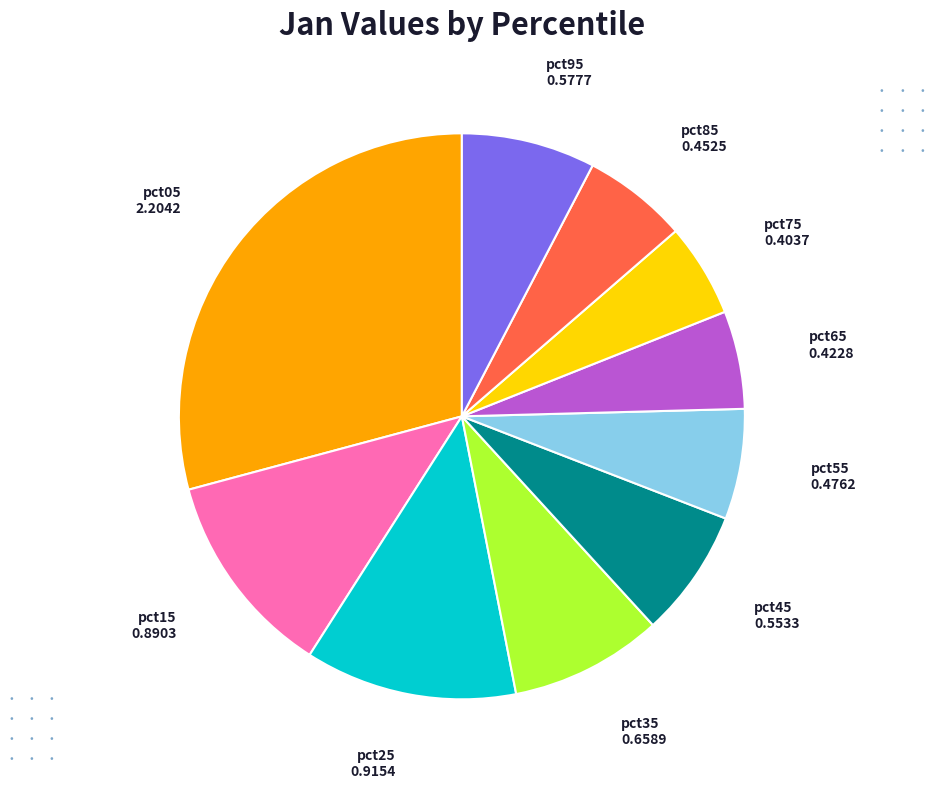

Is there any slice that represents more than half of the pie?

No